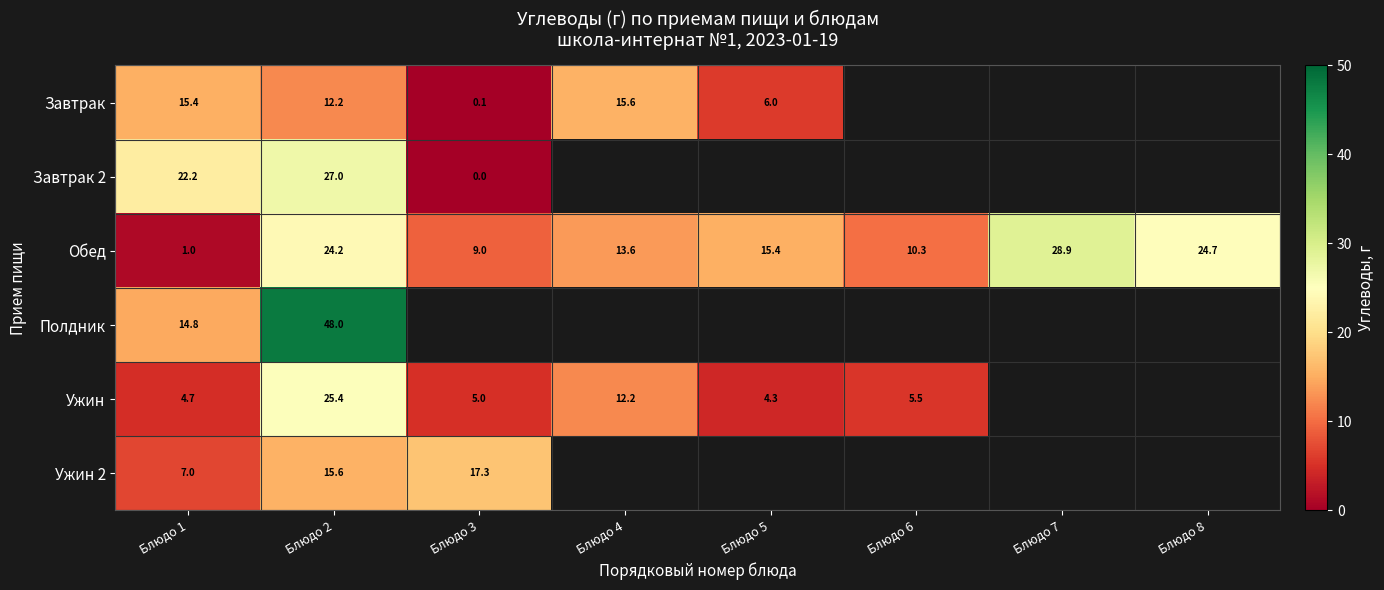

At which label does Ужин first exceed 12?

Блюдо 2